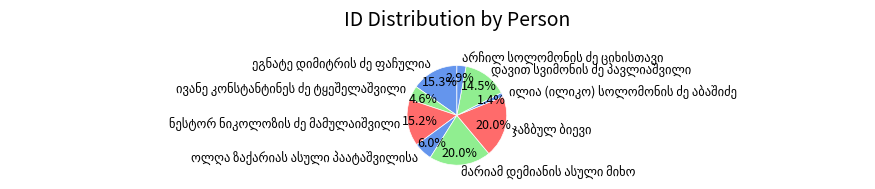

Does any single category account for the majority?

No